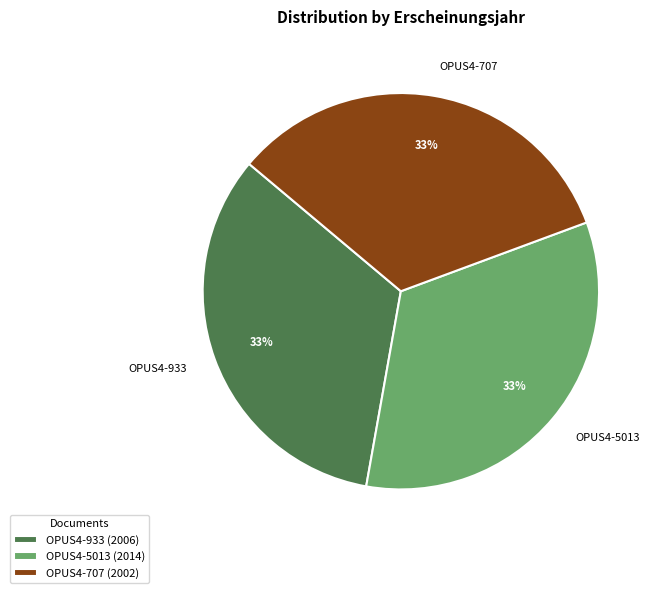

Approximately how many times larger is the value at OPUS4-933 compared to OPUS4-5013?

1.0